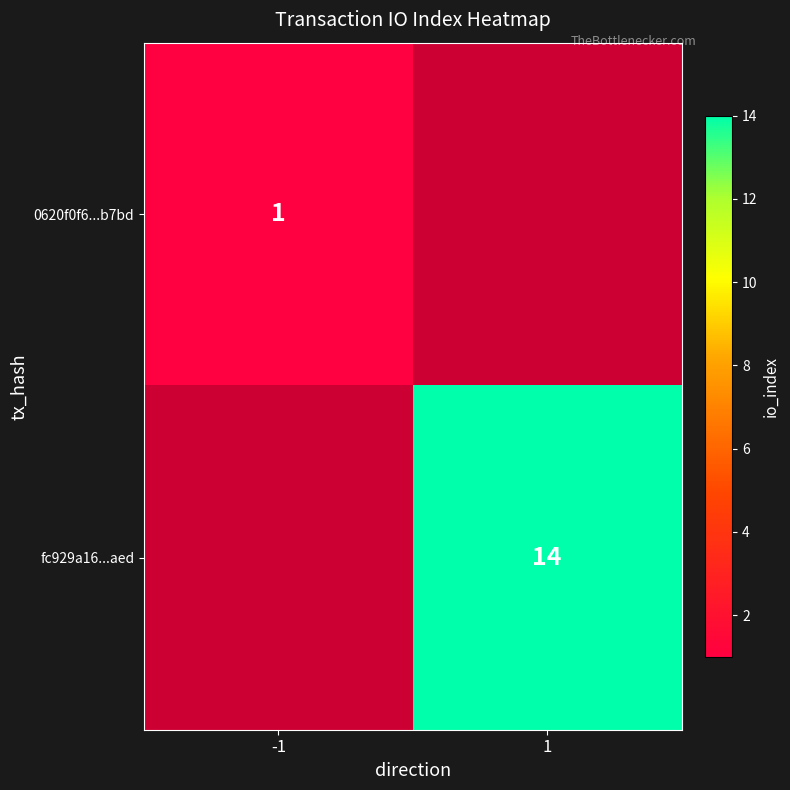

Is it true that fc929a16...aed equals 14 at 1?

True